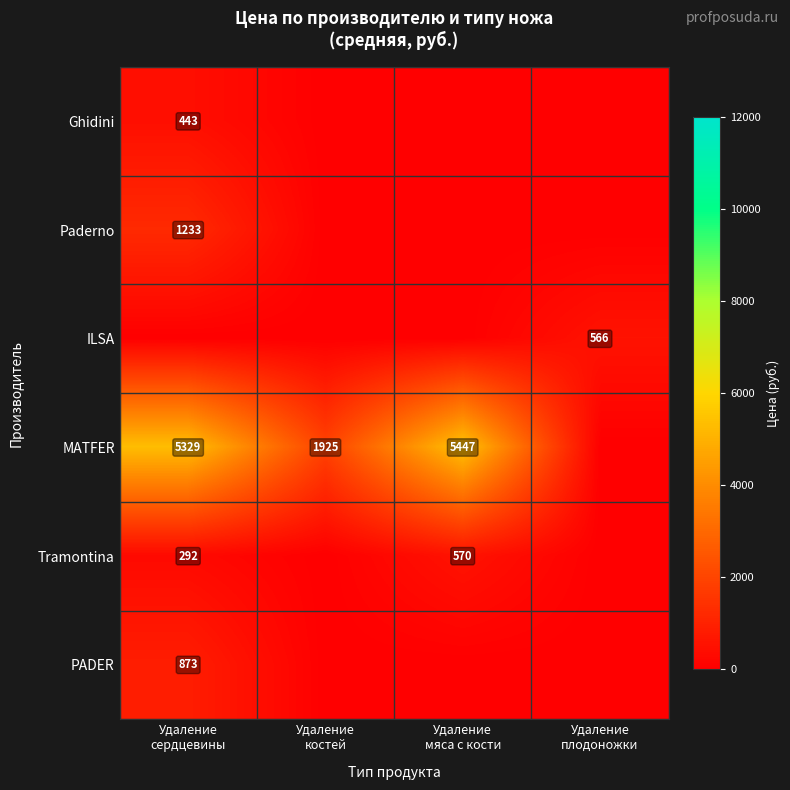

How many values in ILSA are above zero?

1